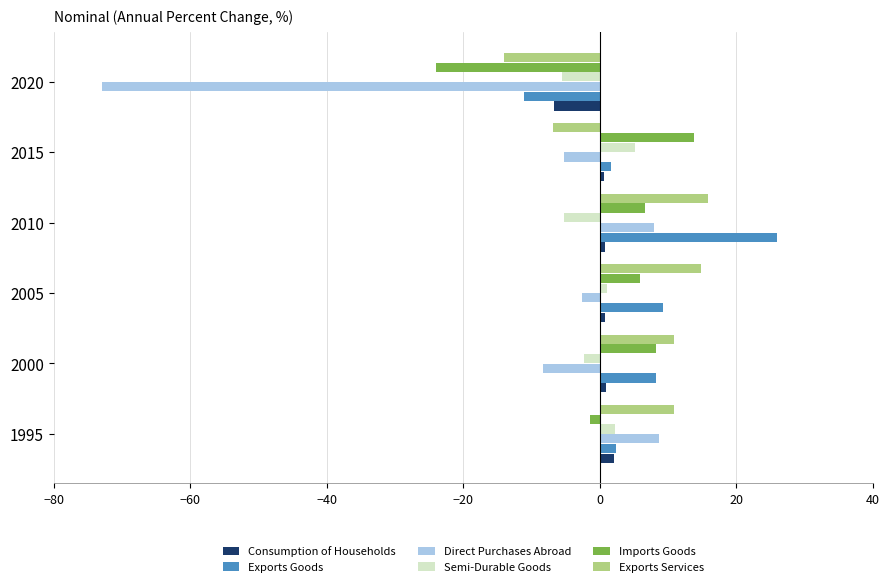

At which label is Imports Goods closest to -5?

1995